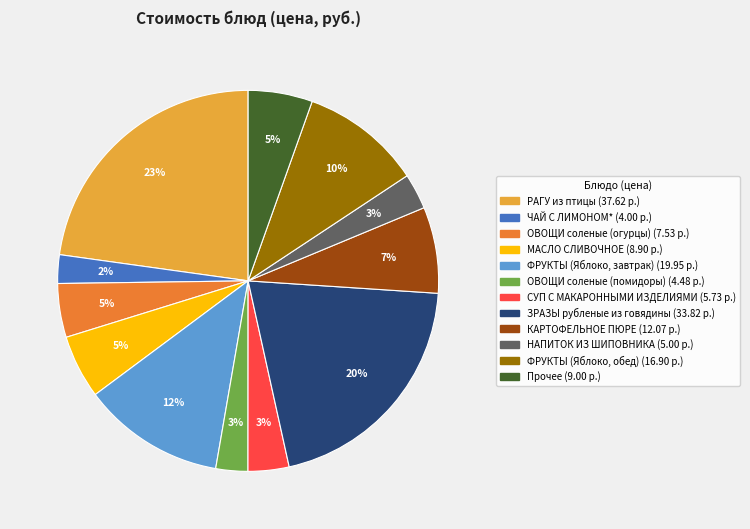

To the nearest percent, what is the average slice percentage?

8%